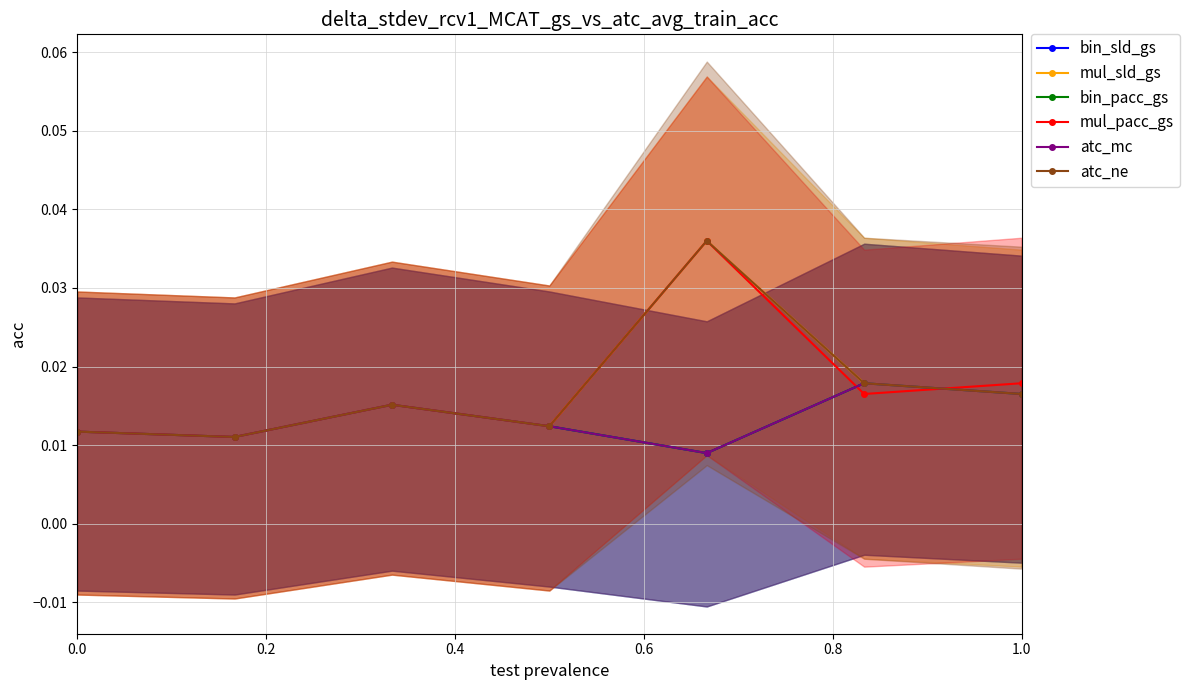

Which series has the largest range (max minus min)?

mul_sld_gs